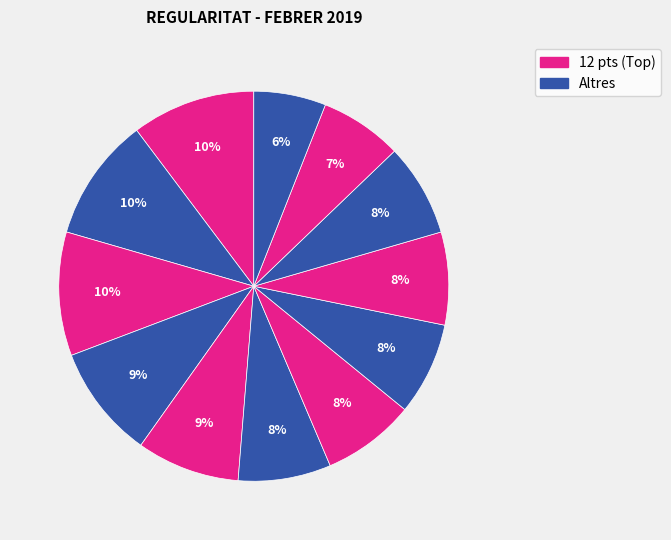

Count the number of slices in the pie.

12